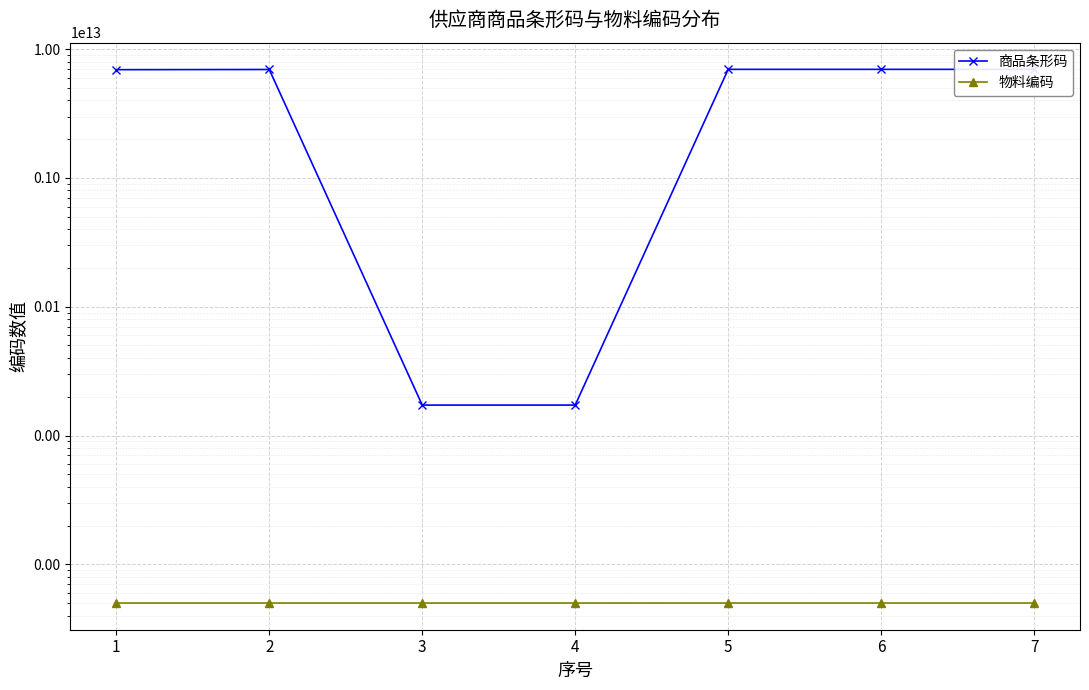

True or false: 商品条形码 and 物料编码 cross at least once.

False